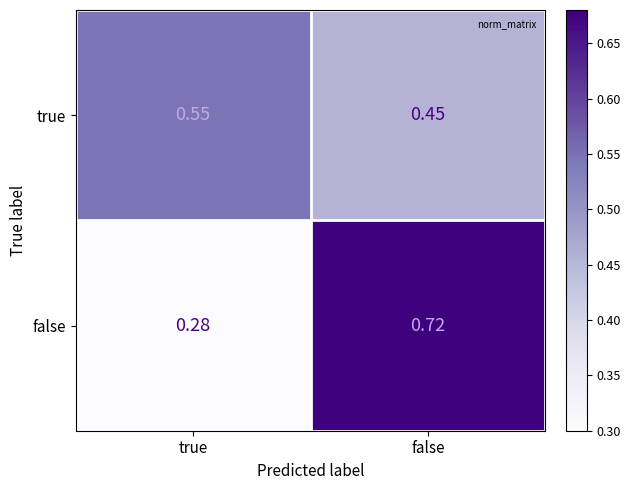

What is the total value across all series at false?

1.2